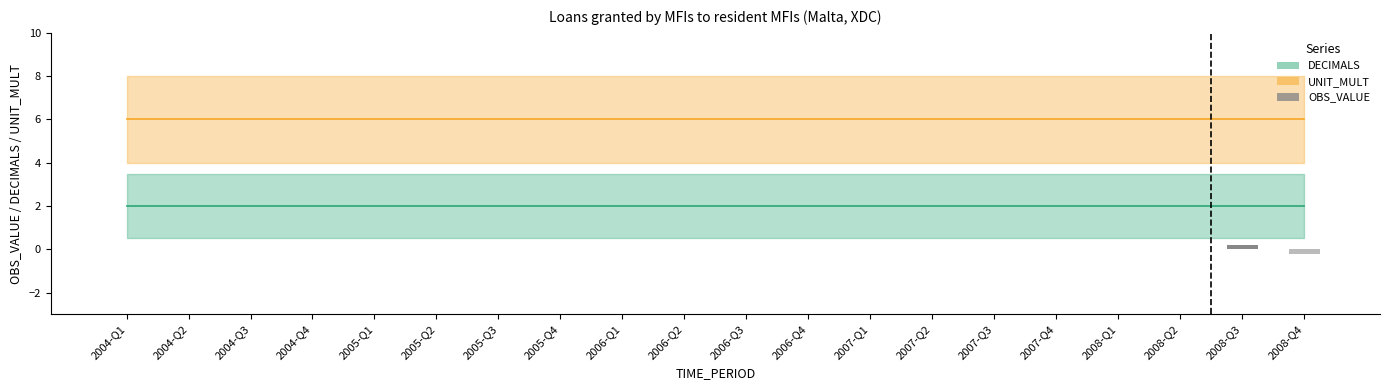

What is the greatest value displayed?

0.2